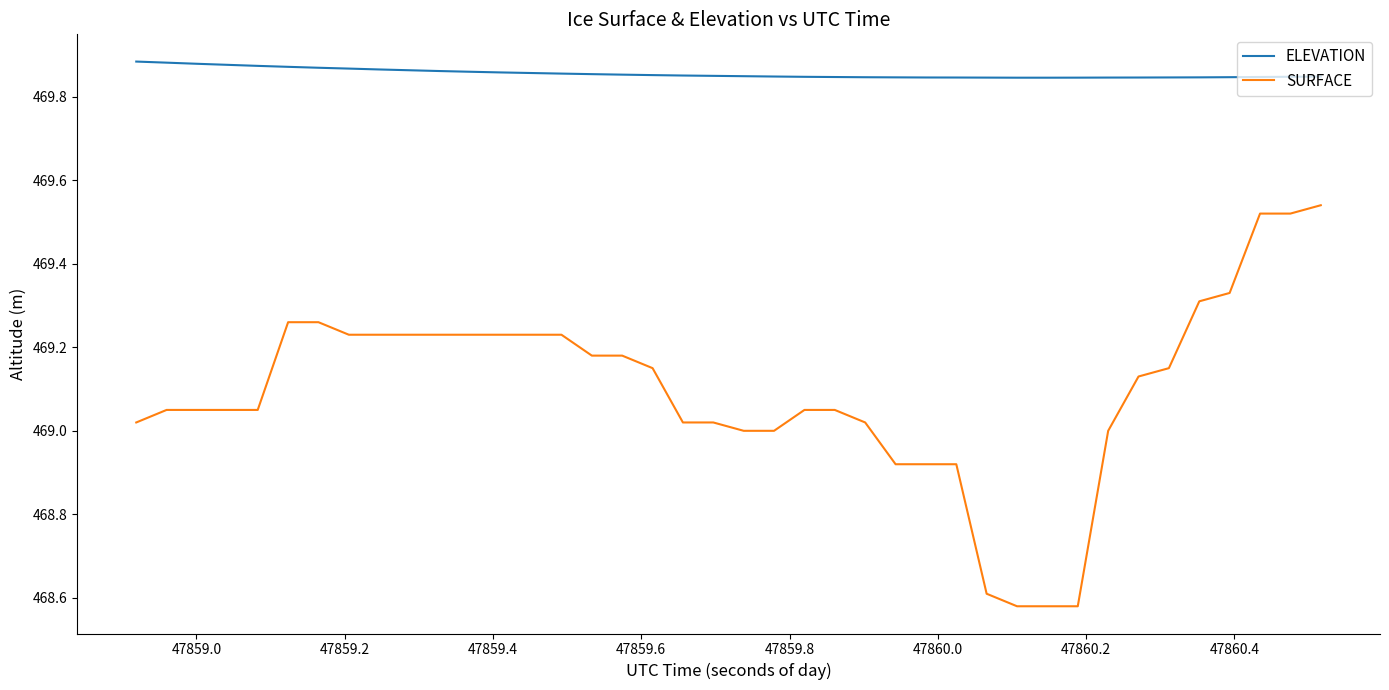

Which series has the largest total across all categories?

ELEVATION